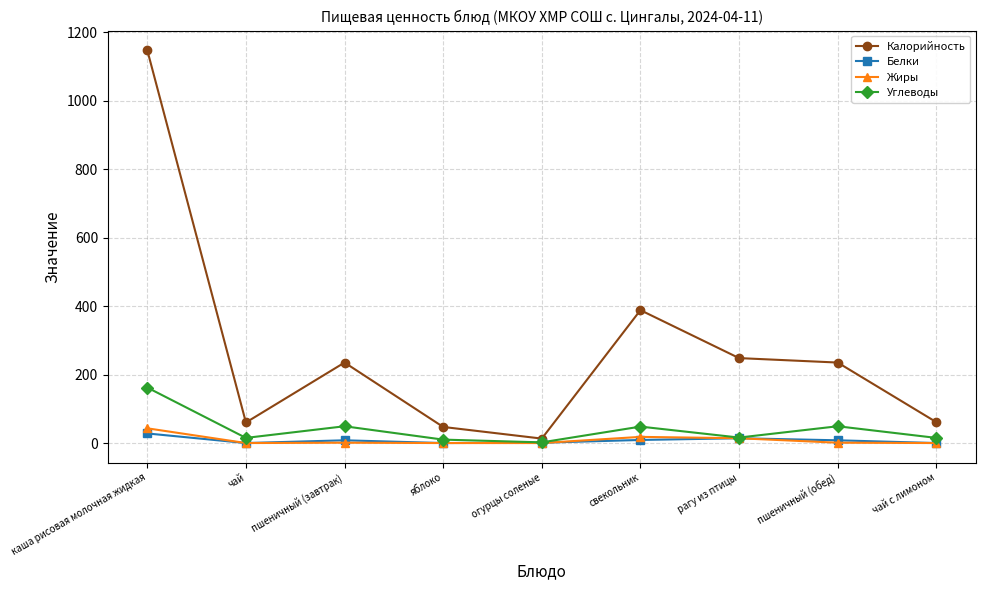

True or false: Калорийность and Жиры cross at least once.

False